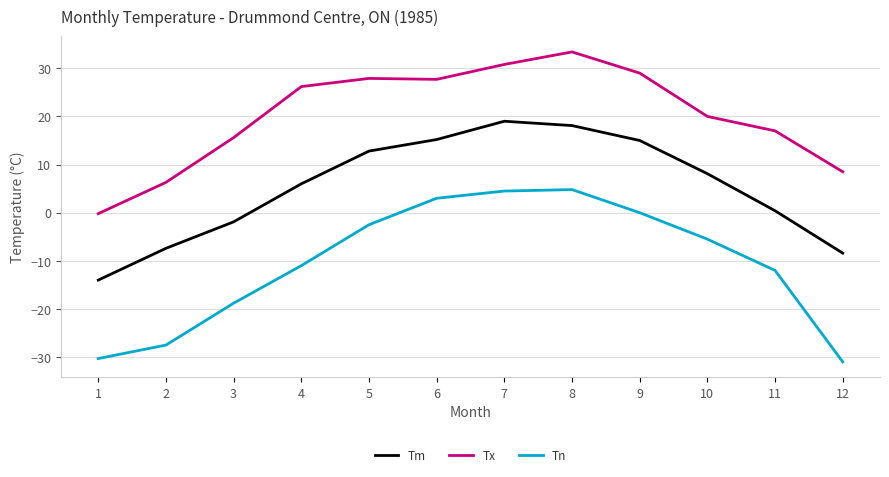

What is the smallest value displayed?

-31.0